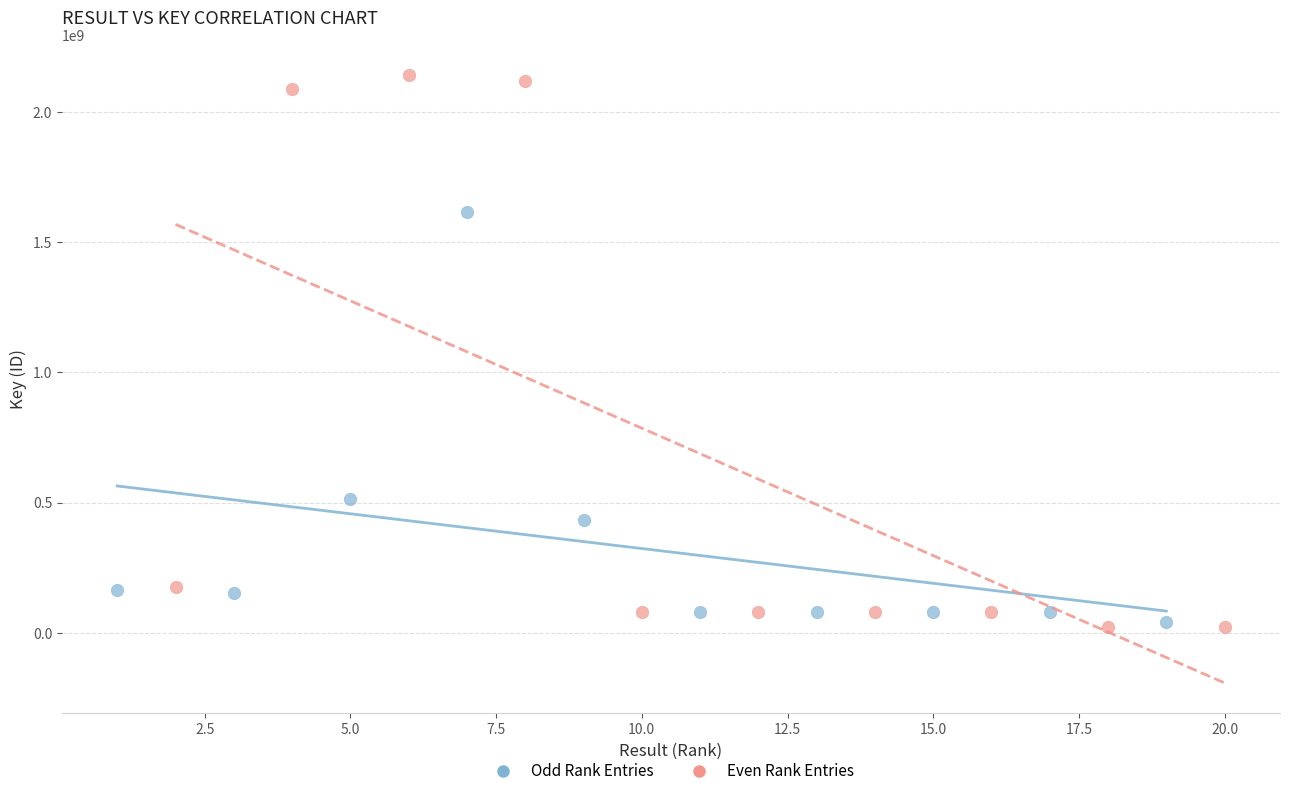

Which series reaches the maximum Y coordinate?

Even Rank Entries